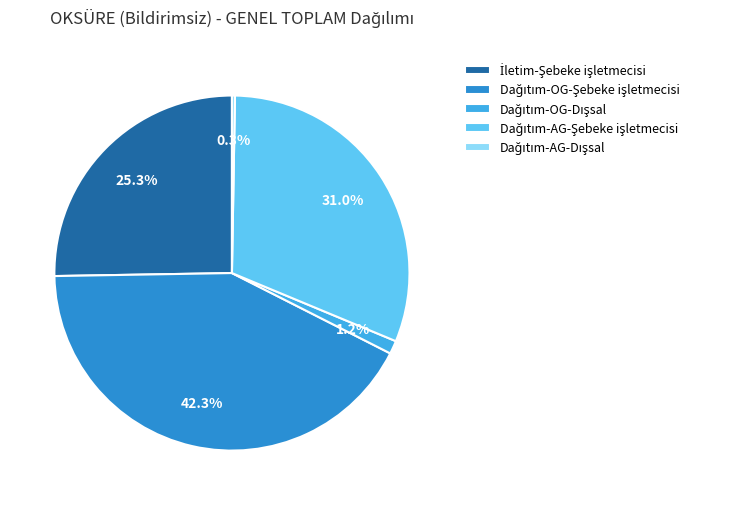

Does any single category account for the majority?

No